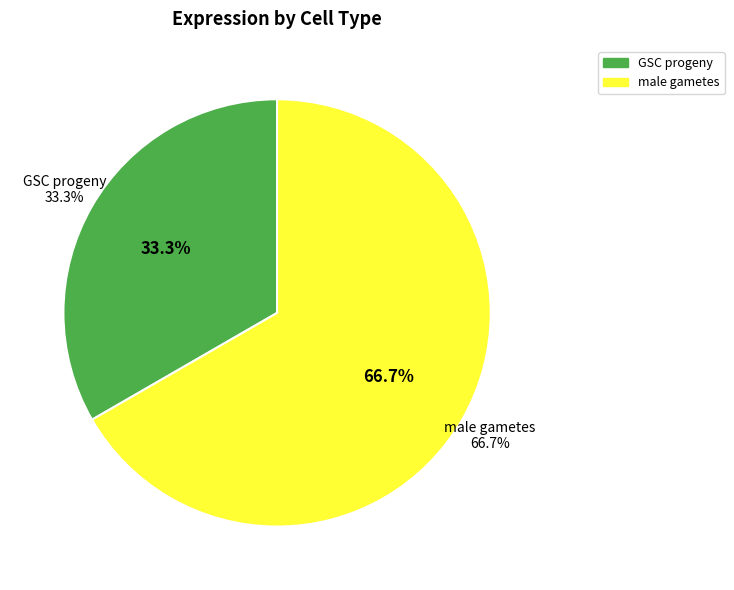

What is the largest slice in the pie chart?

male gametes